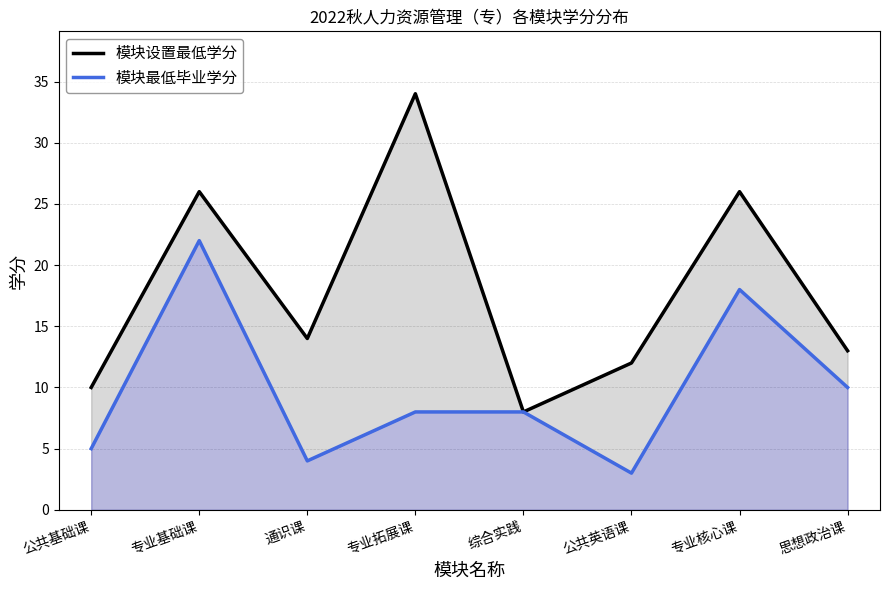

Reading right to left, extract all data points from this chart.

模块设置最低学分: 13	26	12	8	34	14	26	10
模块最低毕业学分: 10	18	3	8	8	4	22	5